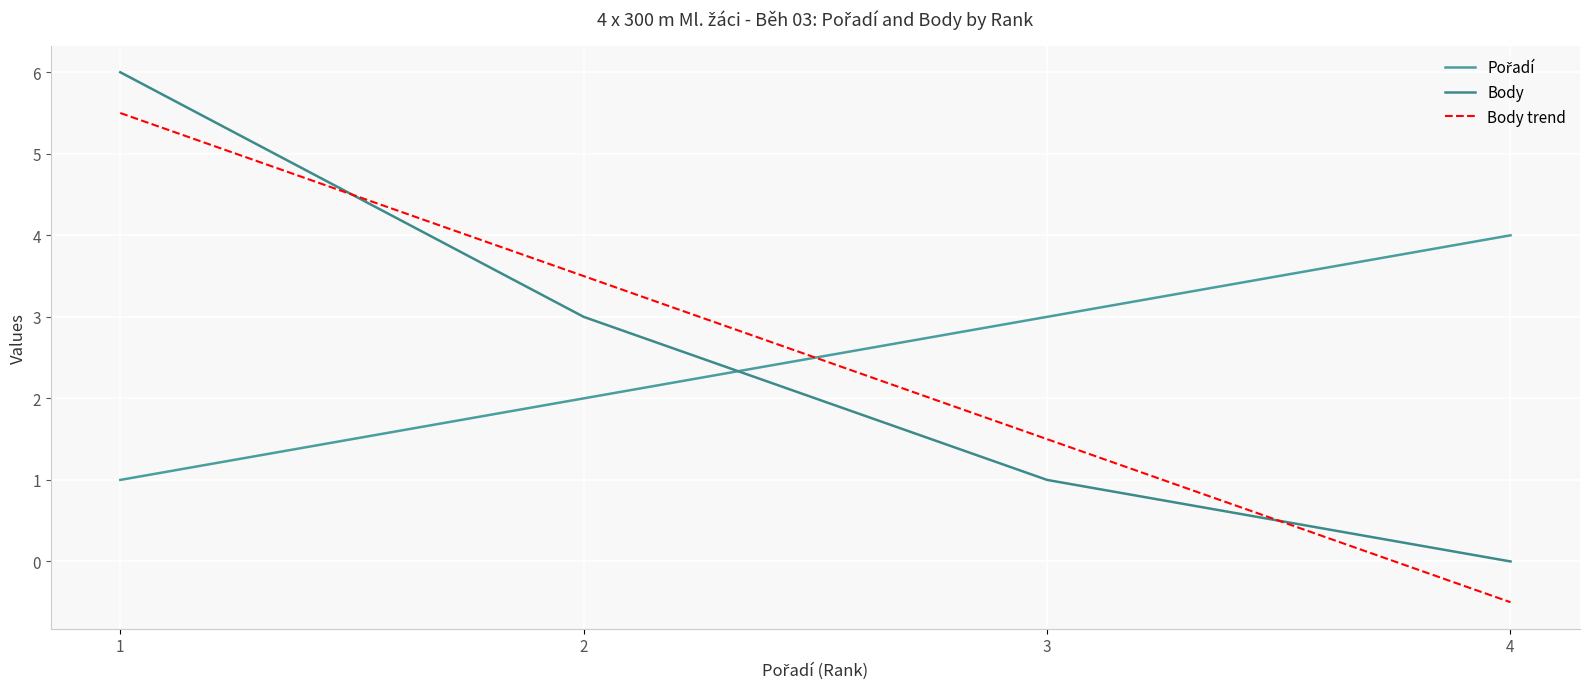

Is it true that Pořadí equals 2 at 2?

True